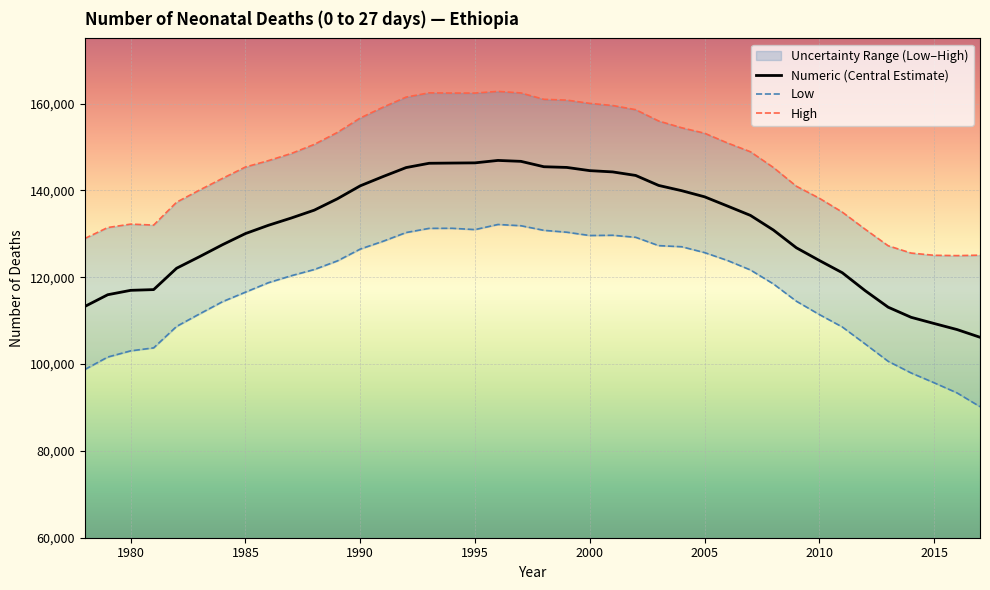

True or false: Numeric and Low intersect in this chart.

False